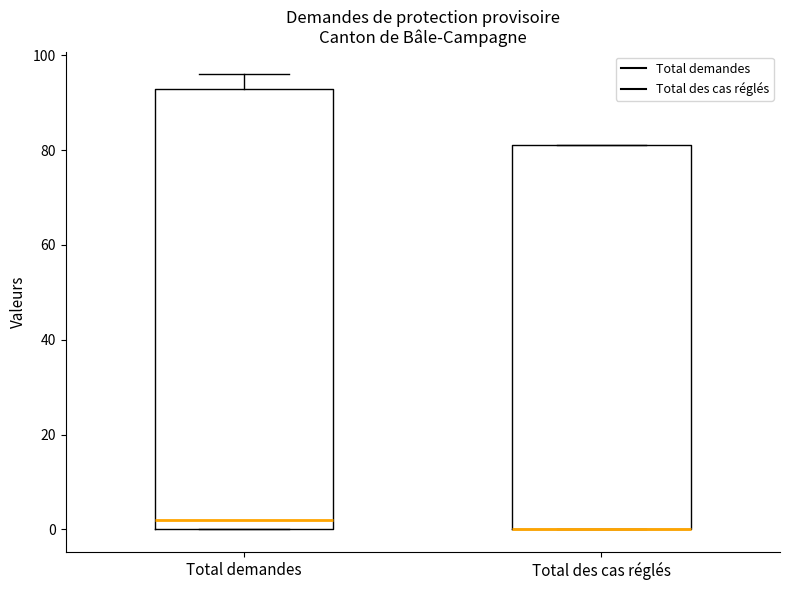

Reading left to right, read every box against the y-axis: the position of its median line, the range the box covers, and the ends of its whiskers. The values are not printed on the chart, so give them approximately, as read against the axis.

Total demandes: median 2, box 0 to 94, whiskers 0 to 96
Total des cas réglés: median 0 (drawn on the box's lower edge), box 0 to 82, whiskers 0 to 82